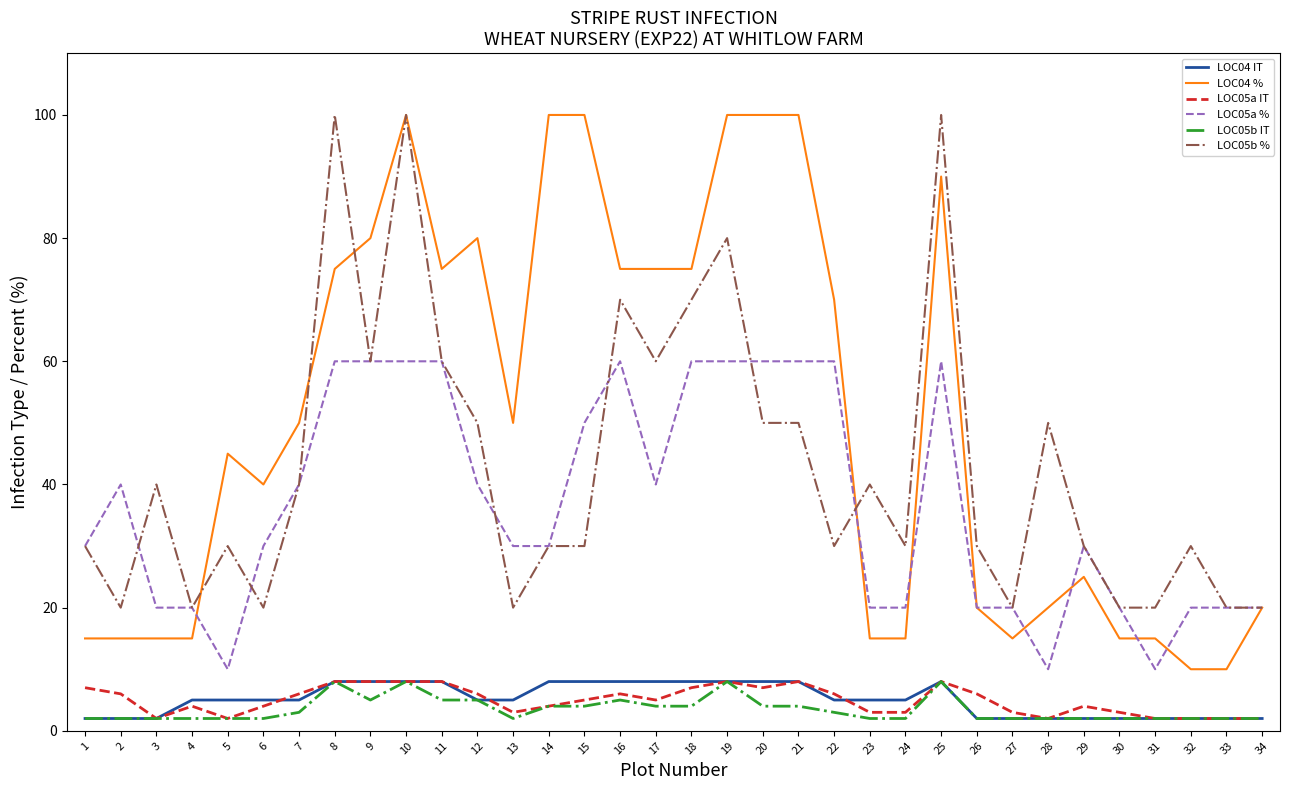

Reading left to right, list all the values displayed in this chart.

LOC04 IT: 1=2	2=2	3=2	4=5	5=5	6=5	7=5	8=8	9=8	10=8	11=8	12=5	13=5	14=8	15=8	16=8	17=8	18=8	19=8	20=8	21=8	22=5	23=5	24=5	25=8	26=2	27=2	28=2	29=2	30=2	31=2	32=2	33=2	34=2
LOC04 %: 1=15	2=15	3=15	4=15	5=45	6=40	7=50	8=75	9=80	10=100	11=75	12=80	13=50	14=100	15=100	16=75	17=75	18=75	19=100	20=100	21=100	22=70	23=15	24=15	25=90	26=20	27=15	28=20	29=25	30=15	31=15	32=10	33=10	34=20
LOC05a IT: 1=7	2=6	3=2	4=4	5=2	6=4	7=6	8=8	9=8	10=8	11=8	12=6	13=3	14=4	15=5	16=6	17=5	18=7	19=8	20=7	21=8	22=6	23=3	24=3	25=8	26=6	27=3	28=2	29=4	30=3	31=2	32=2	33=2	34=2
LOC05a %: 1=30	2=40	3=20	4=20	5=10	6=30	7=40	8=60	9=60	10=60	11=60	12=40	13=30	14=30	15=50	16=60	17=40	18=60	19=60	20=60	21=60	22=60	23=20	24=20	25=60	26=20	27=20	28=10	29=30	30=20	31=10	32=20	33=20	34=20
LOC05b IT: 1=2	2=2	3=2	4=2	5=2	6=2	7=3	8=8	9=5	10=8	11=5	12=5	13=2	14=4	15=4	16=5	17=4	18=4	19=8	20=4	21=4	22=3	23=2	24=2	25=8	26=2	27=2	28=2	29=2	30=2	31=2	32=2	33=2	34=2
LOC05b %: 1=30	2=20	3=40	4=20	5=30	6=20	7=40	8=100	9=60	10=100	11=60	12=50	13=20	14=30	15=30	16=70	17=60	18=70	19=80	20=50	21=50	22=30	23=40	24=30	25=100	26=30	27=20	28=50	29=30	30=20	31=20	32=30	33=20	34=20